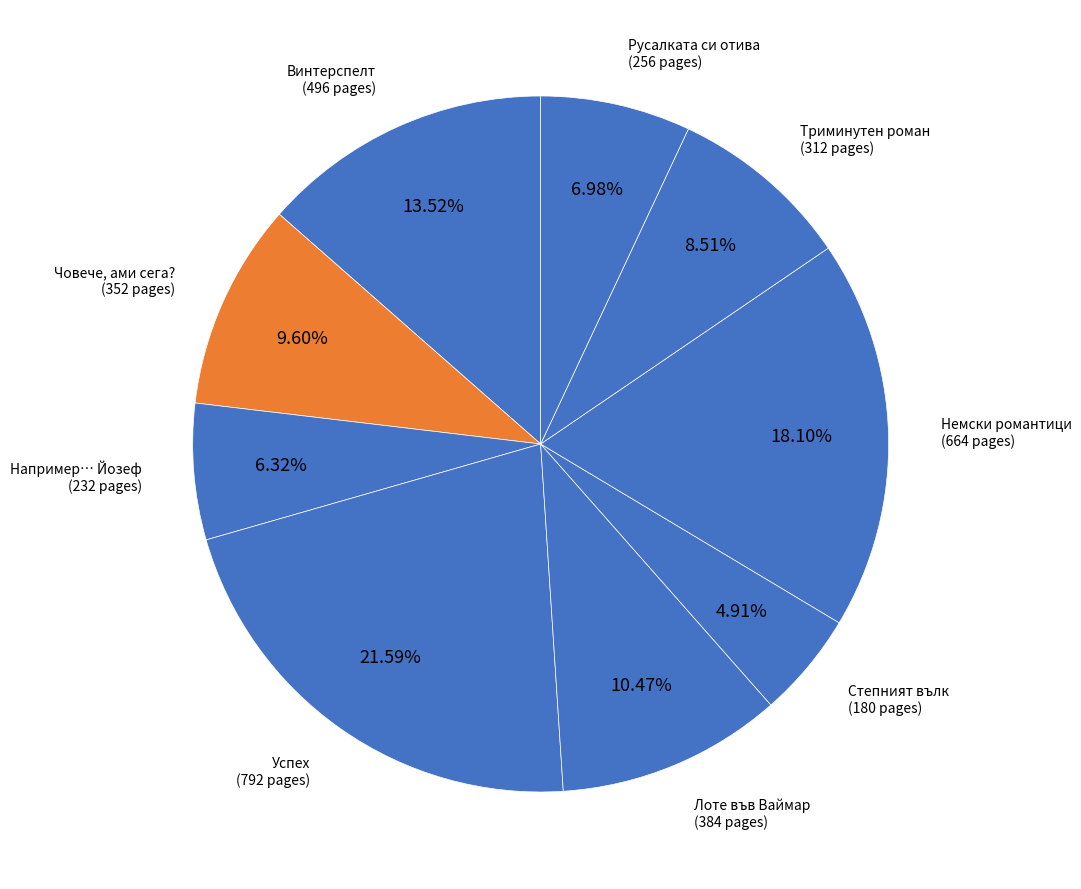

Is there a majority slice in this chart?

No